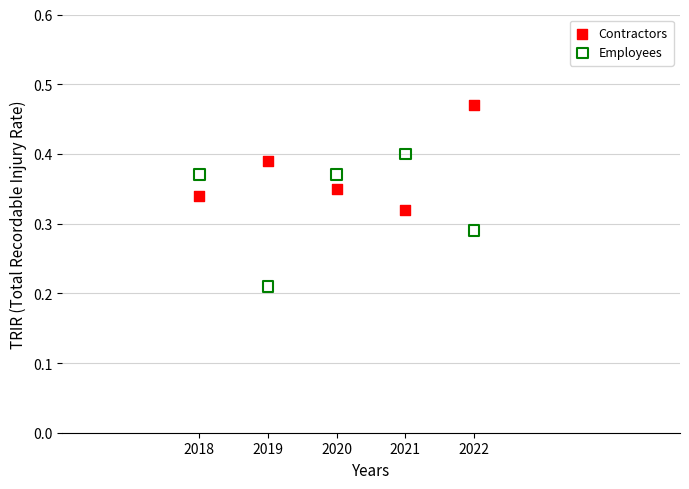

What are all the series names shown in the legend?

Contractors, Employees